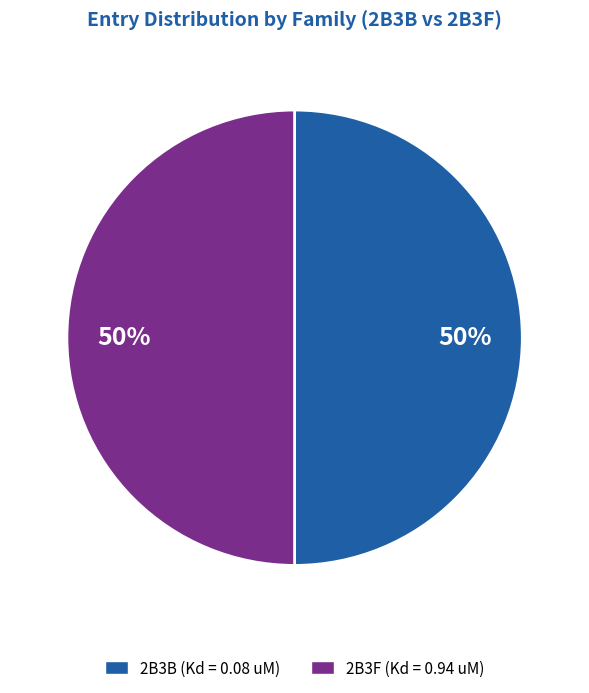

To the nearest percent, what is the average slice percentage?

50%